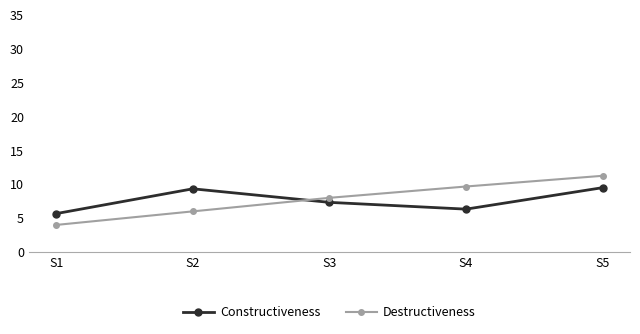

The value of Constructiveness at S1 is 8.1. True or false?

False